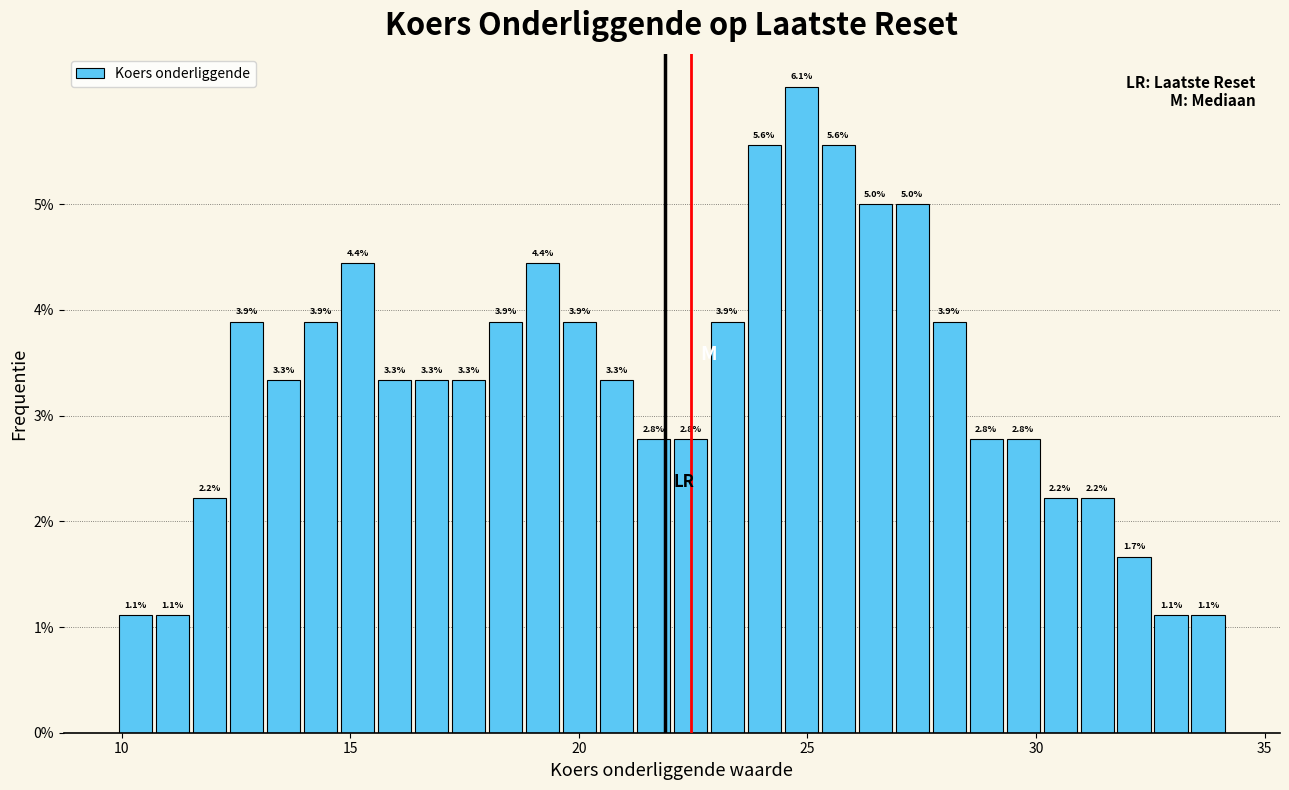

Read against the x-axis, roughly where is the centre of the tallest bar?

25.0